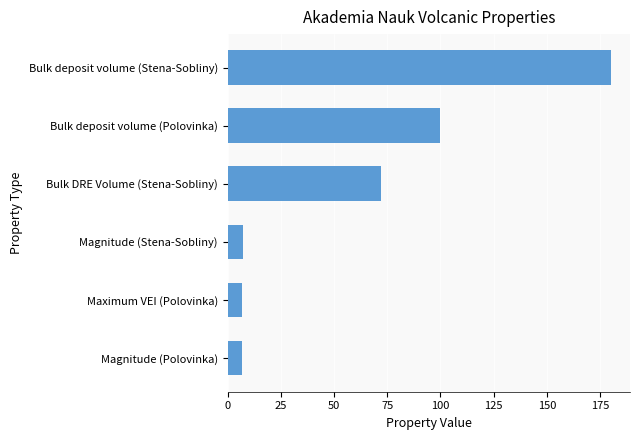

Approximately how many times larger is the value at Bulk DRE Volume (Stena-Sobliny) compared to Bulk deposit volume (Stena-Sobliny)?

0.4